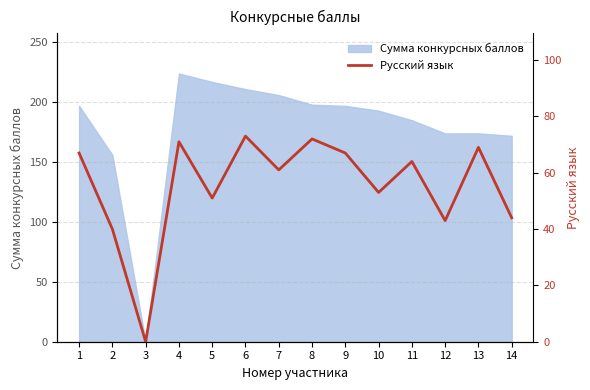

What is the sum of all values?

775